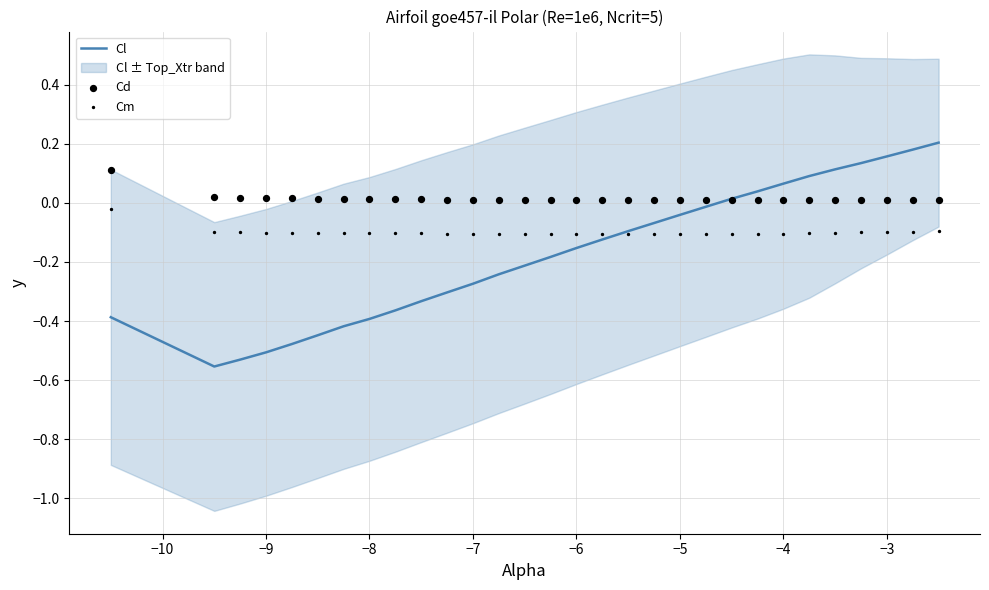

Which series has the largest total across all categories?

Cd